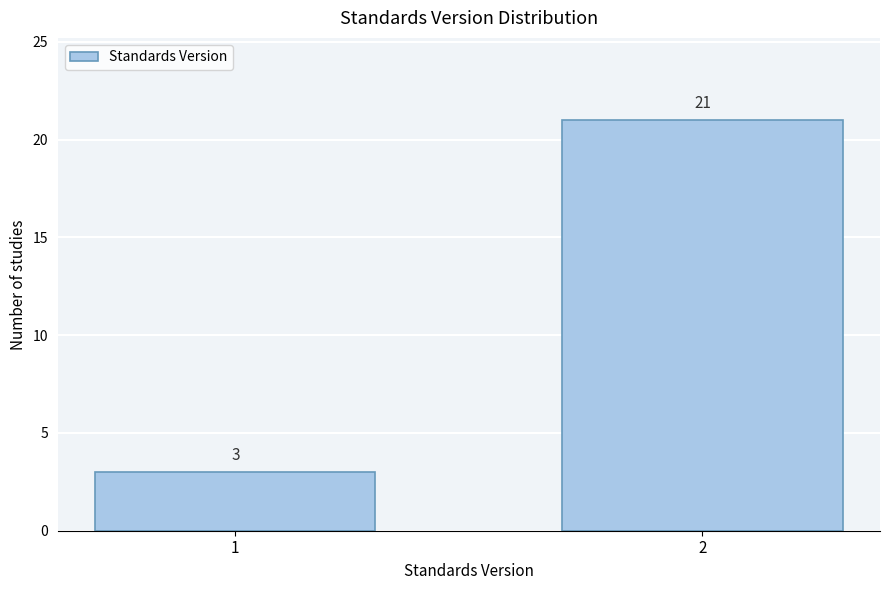

Reading right to left, what are all the values shown in this chart?

2=21	1=3